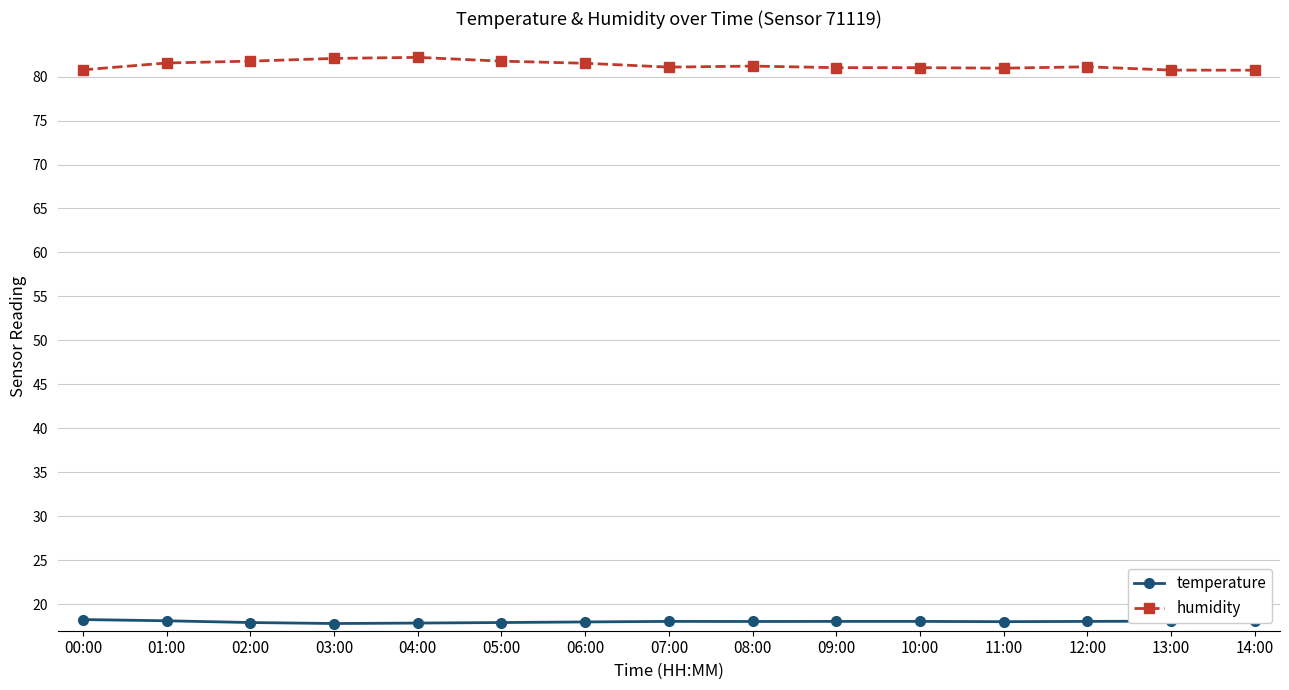

What is the spread (max minus min) of values at 05:00?

63.8